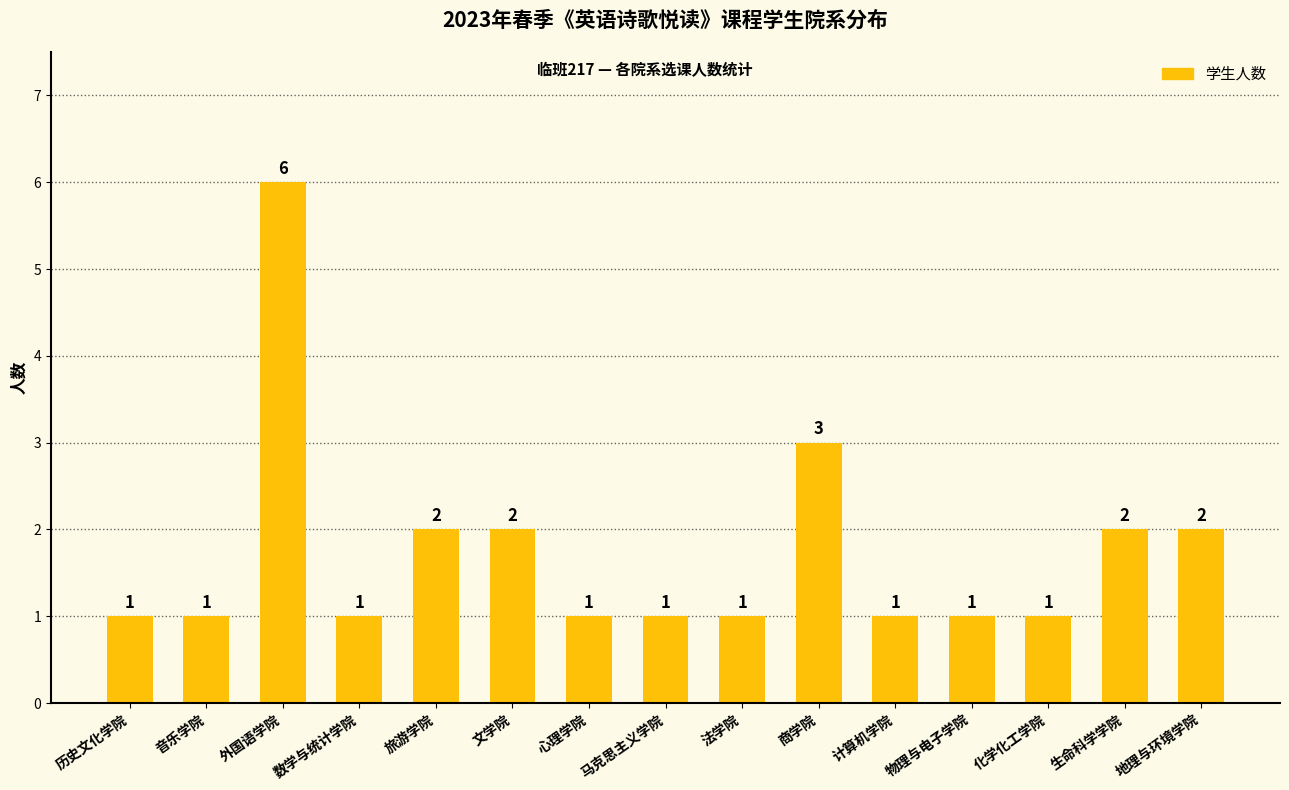

The chart shows a value of 5 at 商学院. True or false?

False